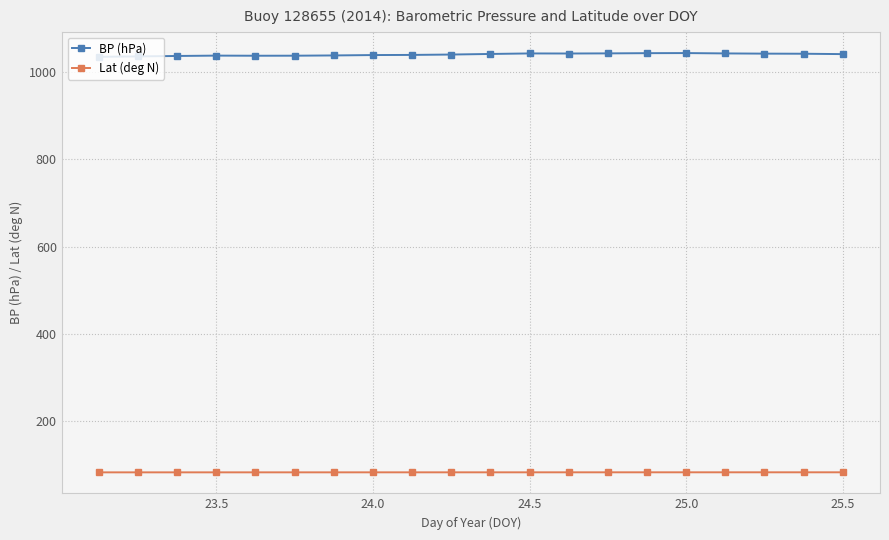

At how many categories does at least one series exceed 871?

20